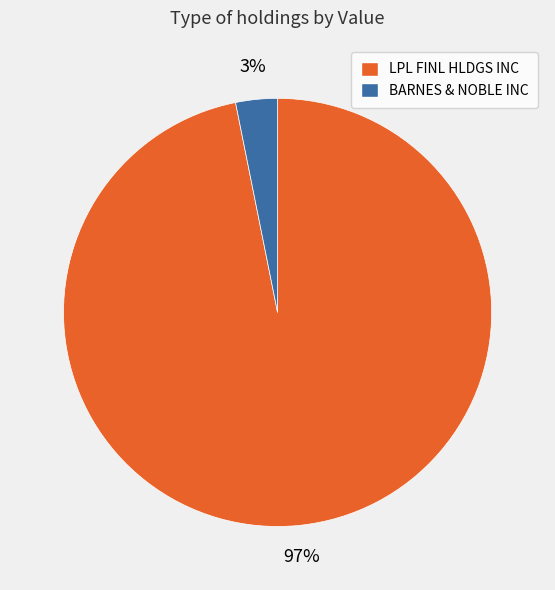

To the nearest percent, what percentage of the pie is LPL FINL HLDGS INC?

97%